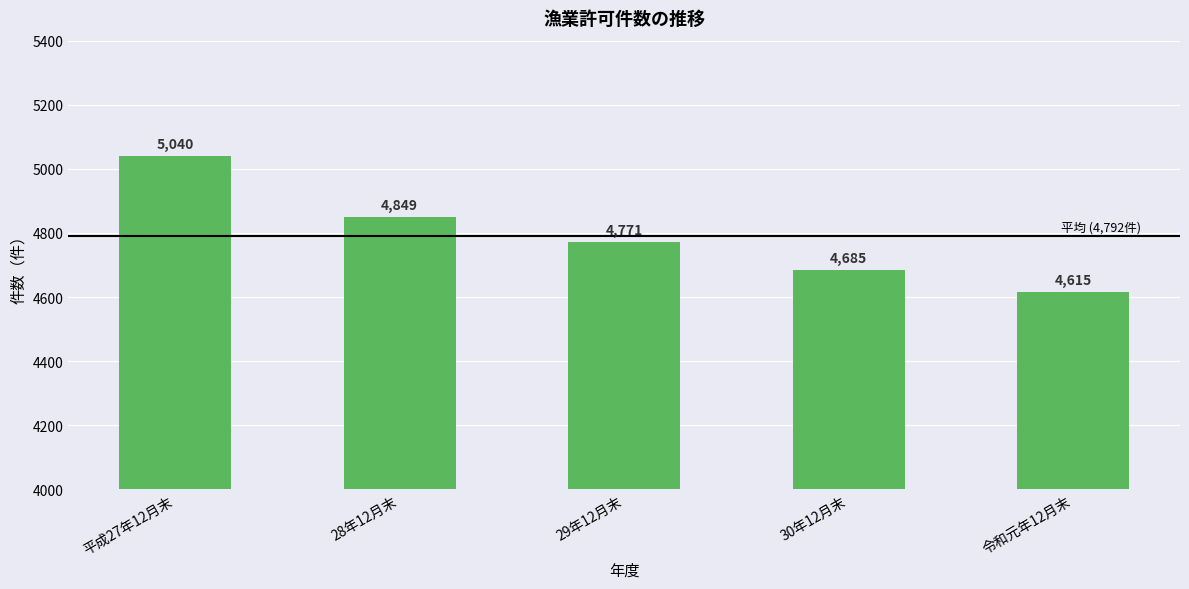

List the labels in order of value, largest first.

平成27年12月末, 28年12月末, 29年12月末, 30年12月末, 令和元年12月末